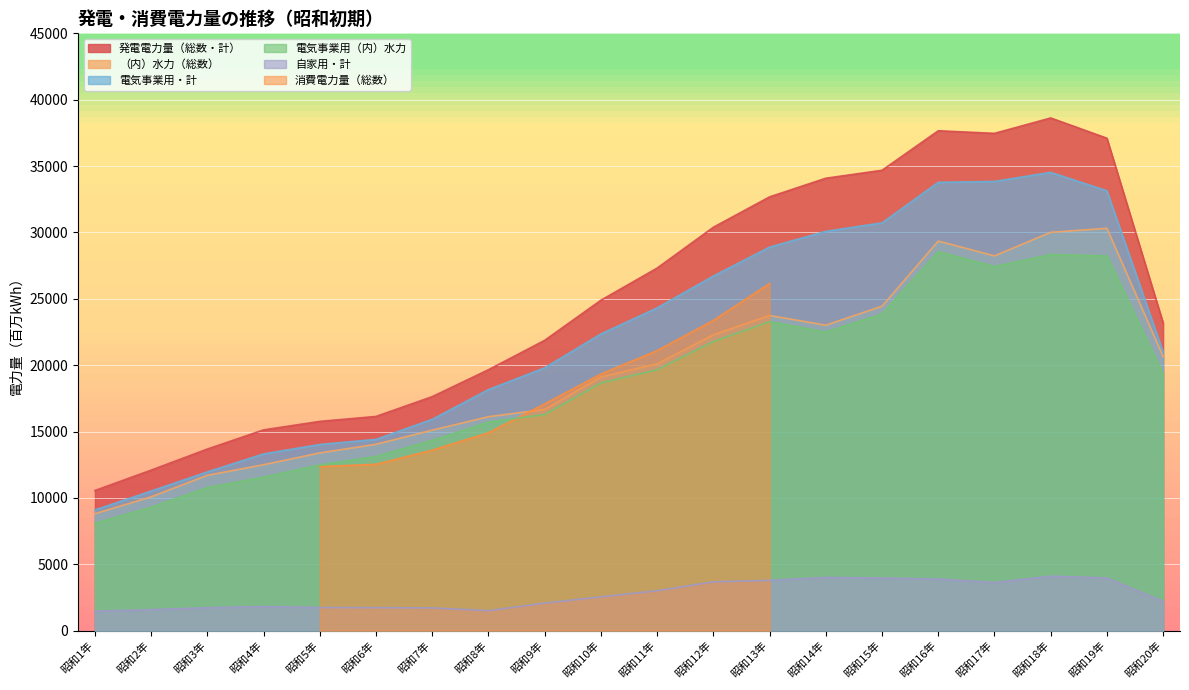

Where is the first local minimum for 発電電力量（総数・計）?

昭和17年